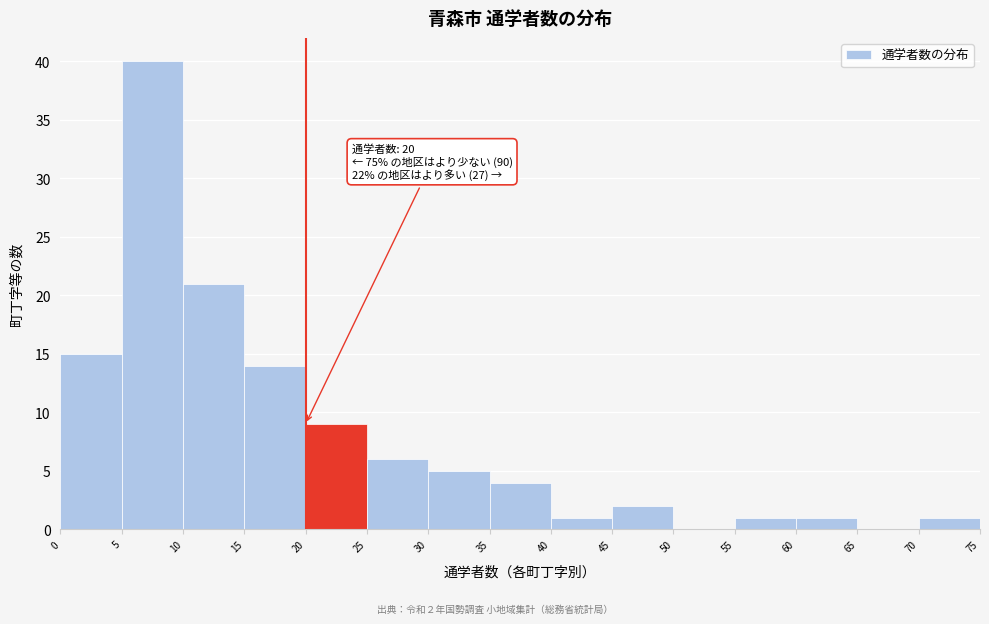

Which range on the x-axis has the tallest bar?

5 to 10